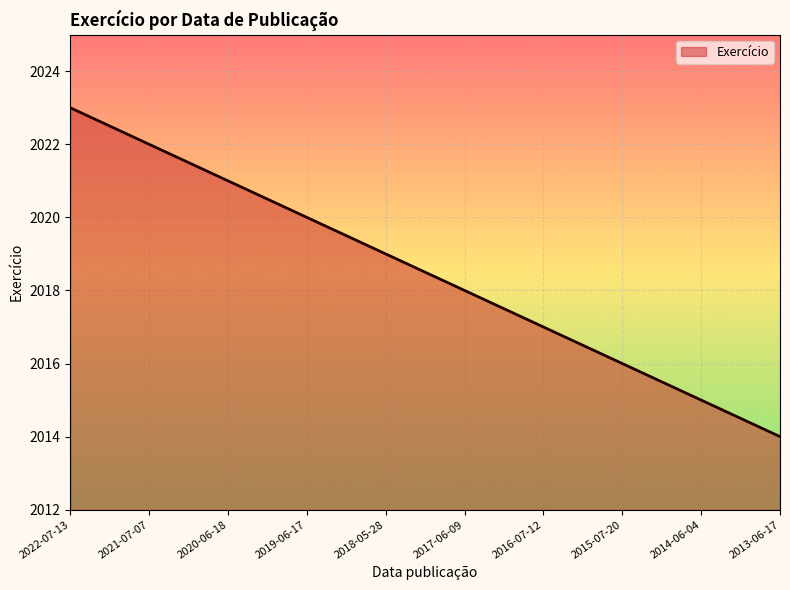

Approximately how many times larger is the value at 2013-06-17 compared to 2016-07-12?

1.0